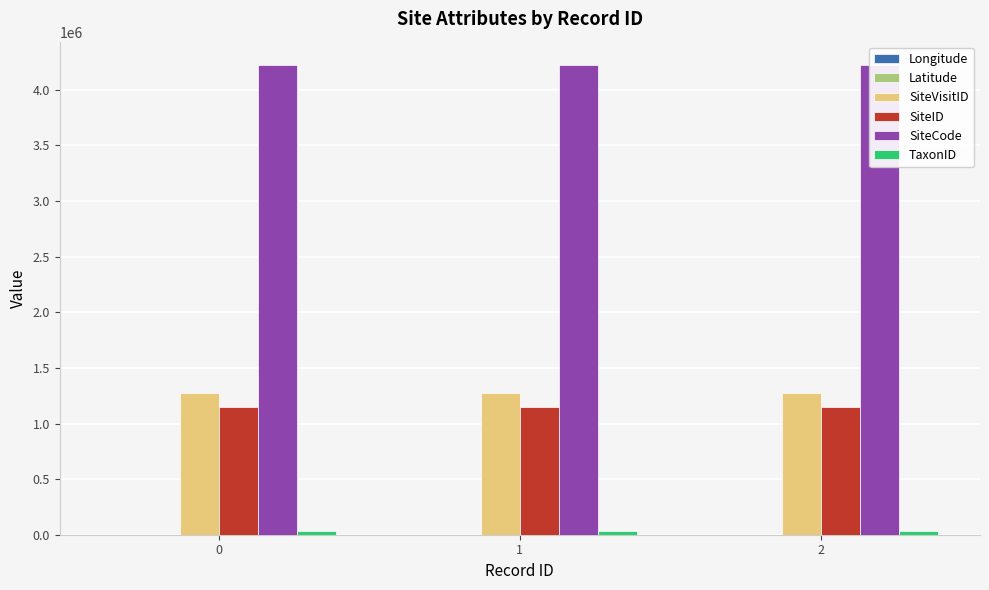

Which series has the largest total across all categories?

SiteCode